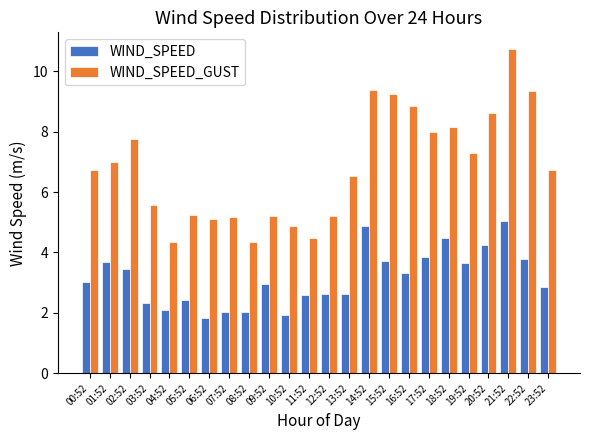

Rank the series by their average value, from lowest to highest.

WIND_SPEED, WIND_SPEED_GUST